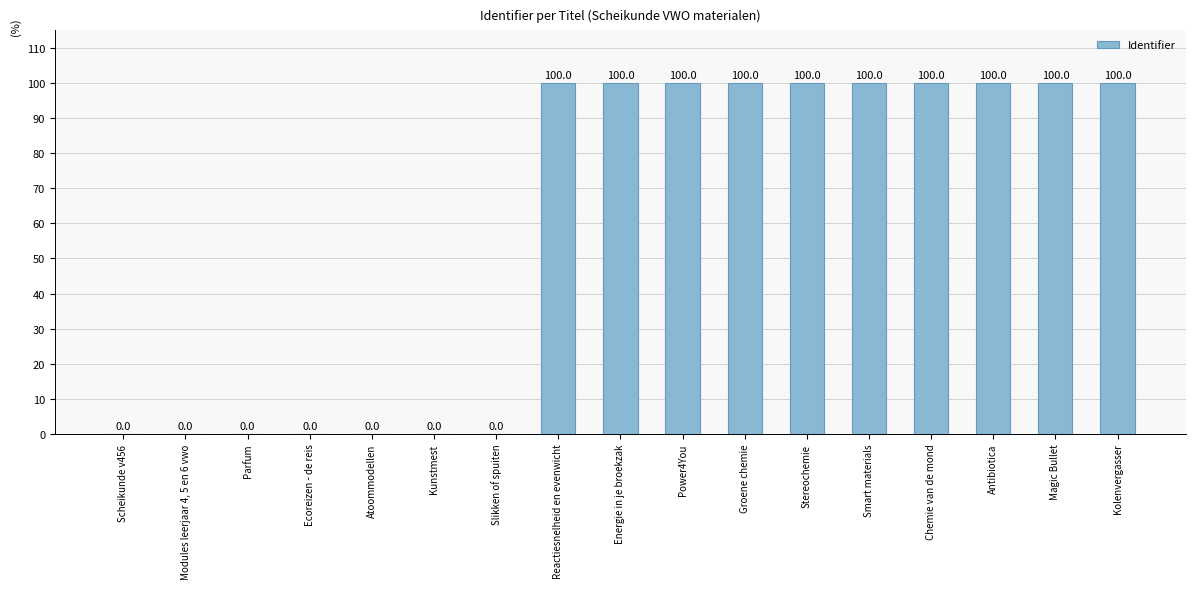

What is the sum of the values at Smart materials and Parfum?

100.0